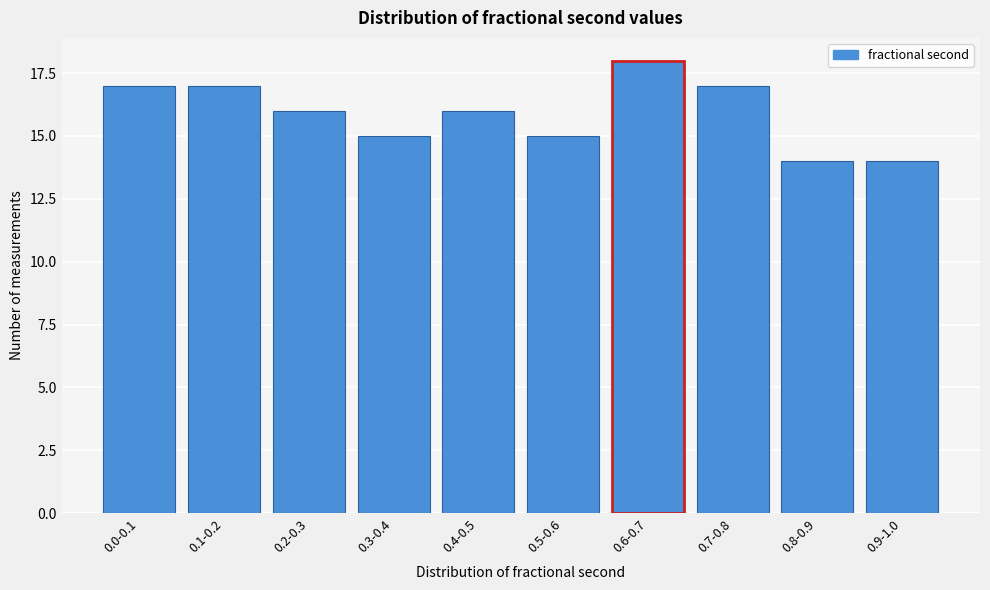

Reading left to right, extract all data points from this chart.

17	17	16	15	16	15	18	17	14	14